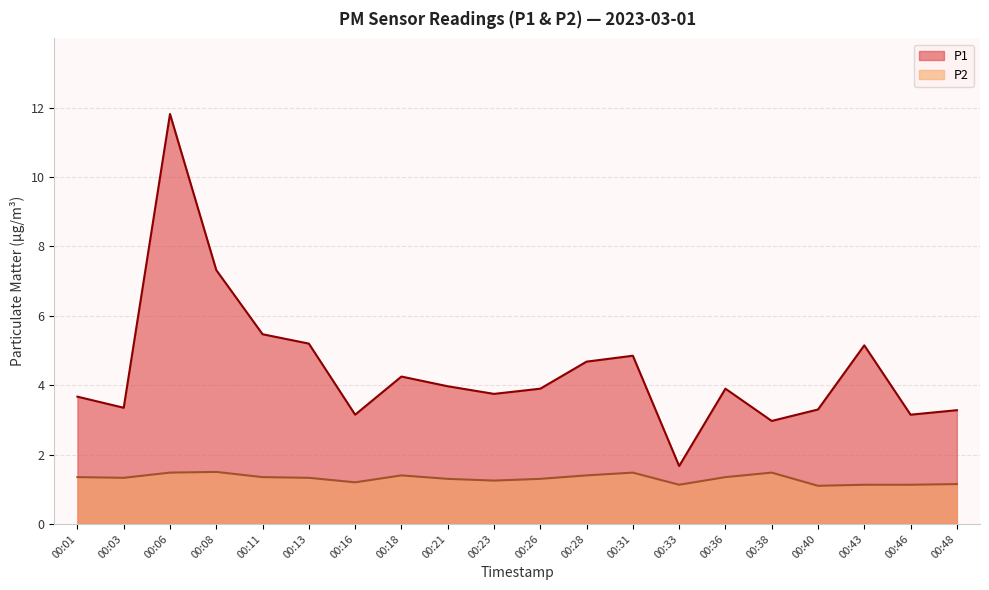

List the series in order of their peak value, lowest first.

P2, P1